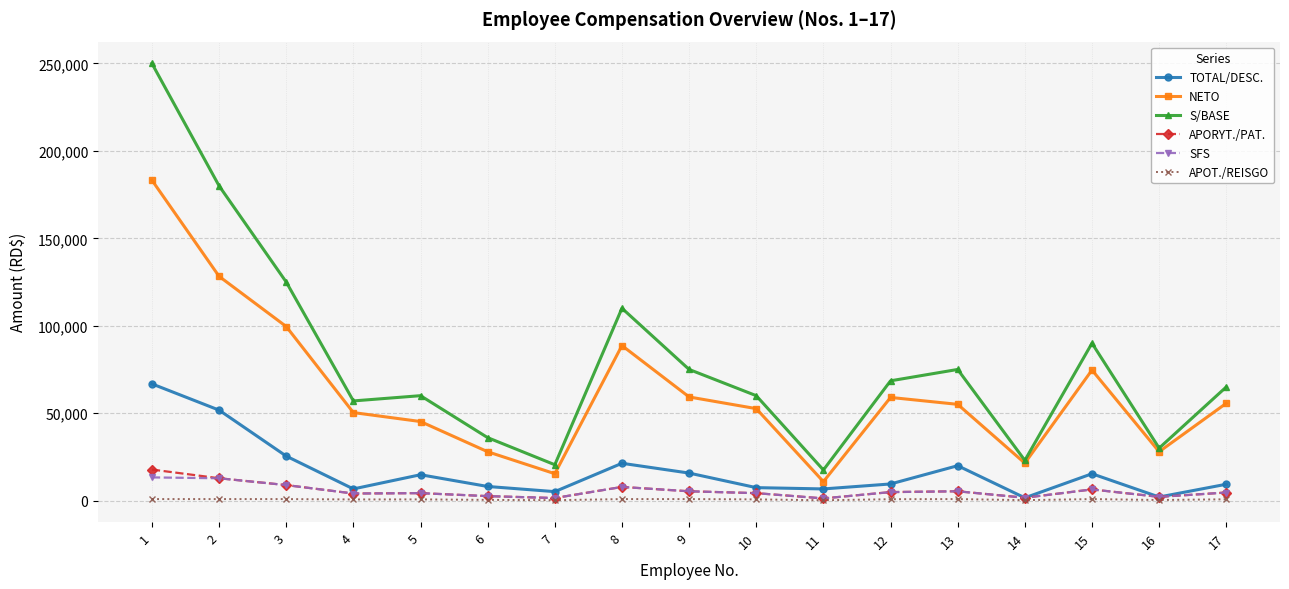

True or false: APORYT./PAT. and NETO intersect in this chart.

False